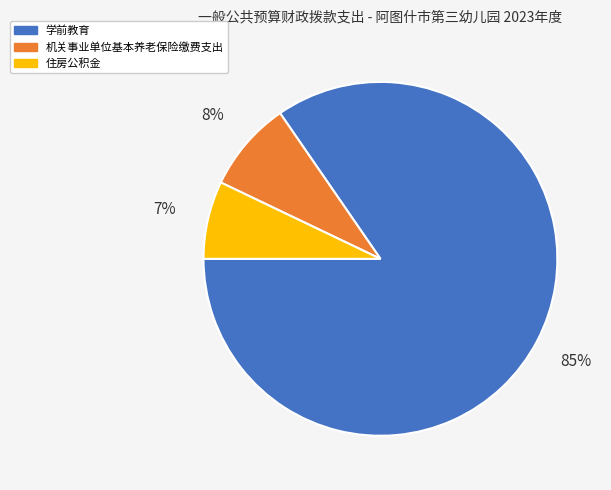

True or false: 学前教育 accounts for 85% of the total.

True